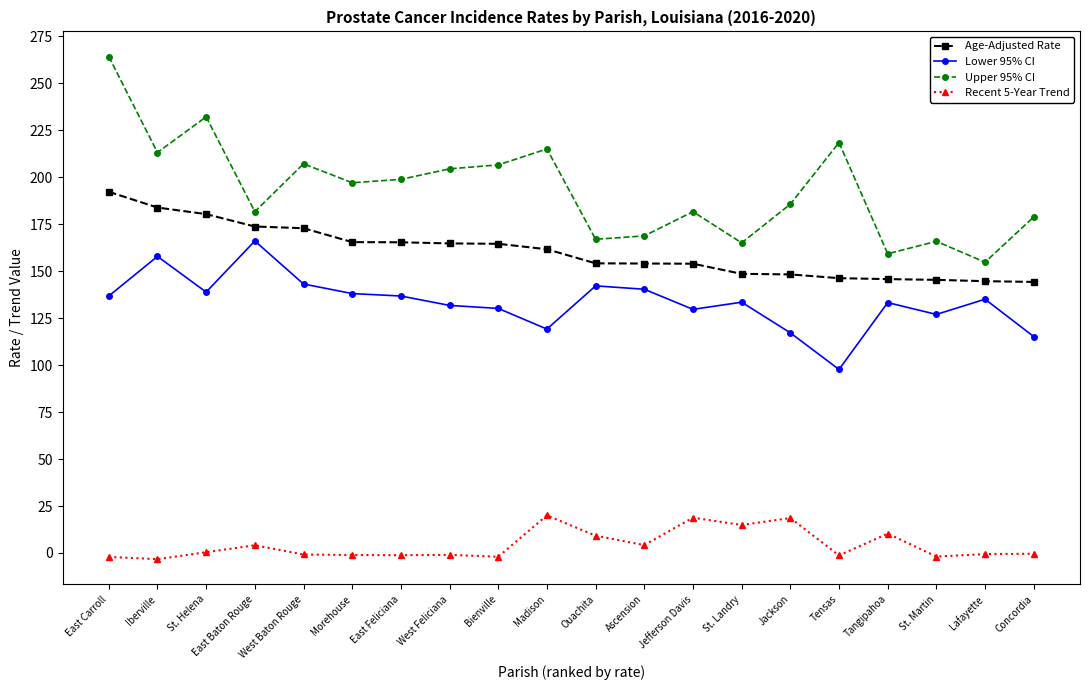

True or false: Upper 95% CI has more than 1 interior local peaks.

True